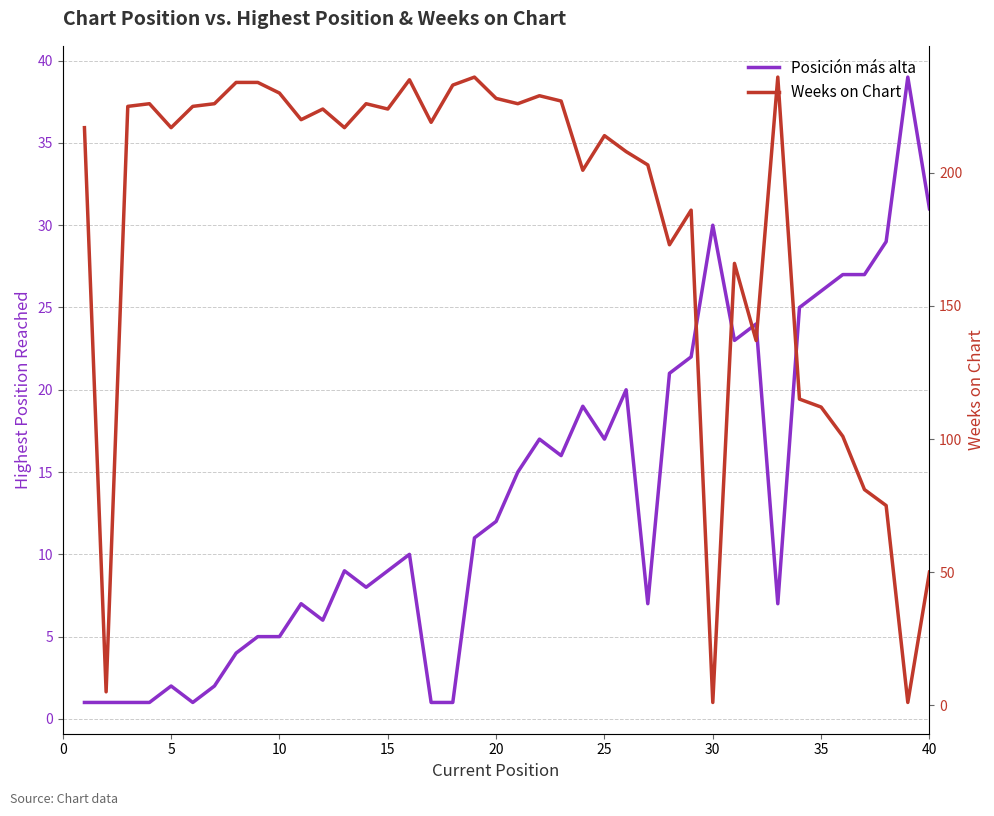

What is the maximum value for Weeks on Chart?

236